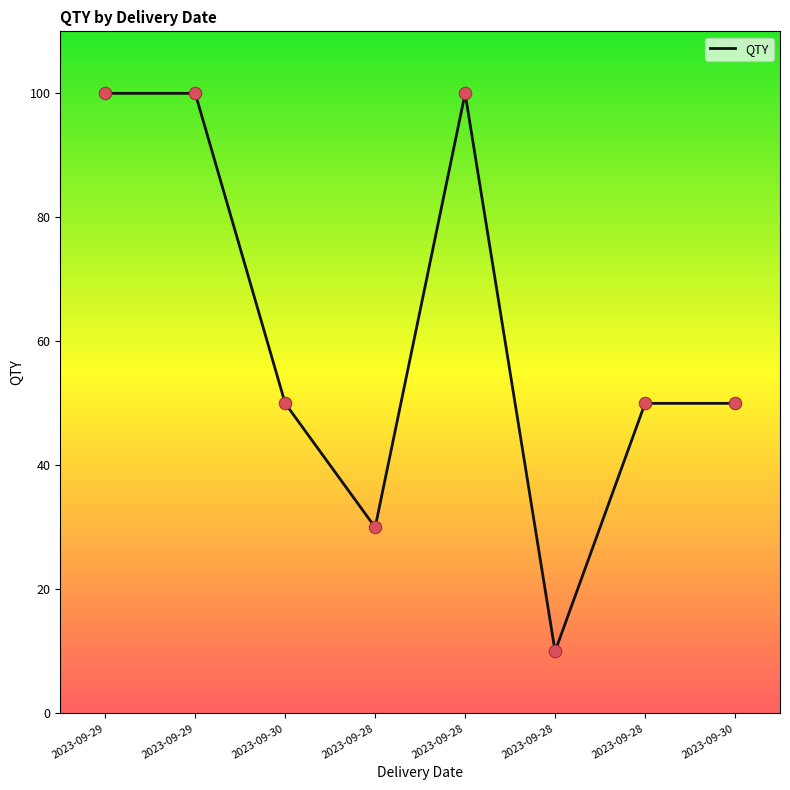

Is this an area chart (filled region under the line)?

No